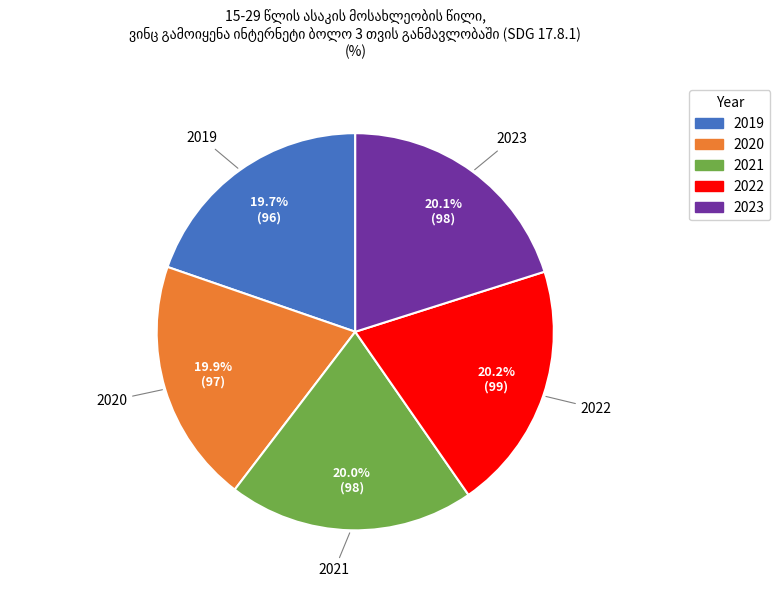

The 2022 slice represents 20% of the pie. True or false?

True